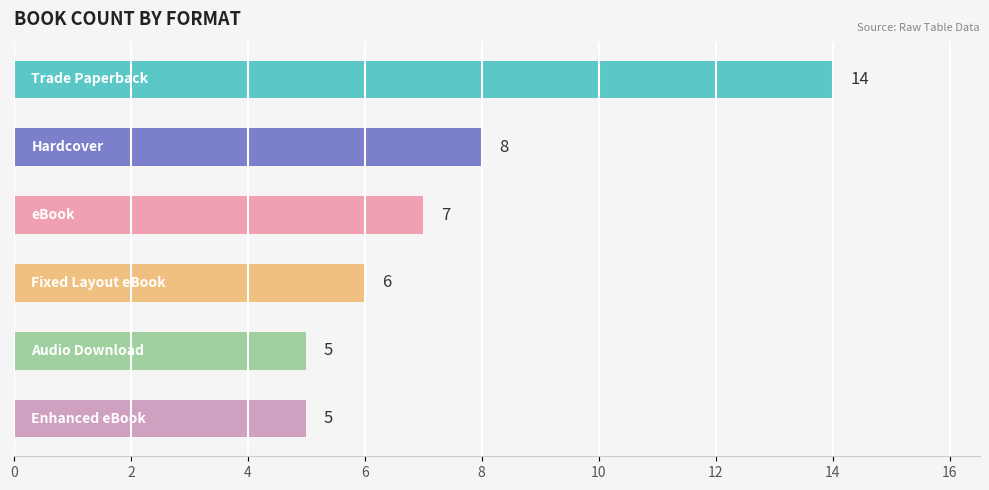

What is the difference between the maximum and minimum values?

9